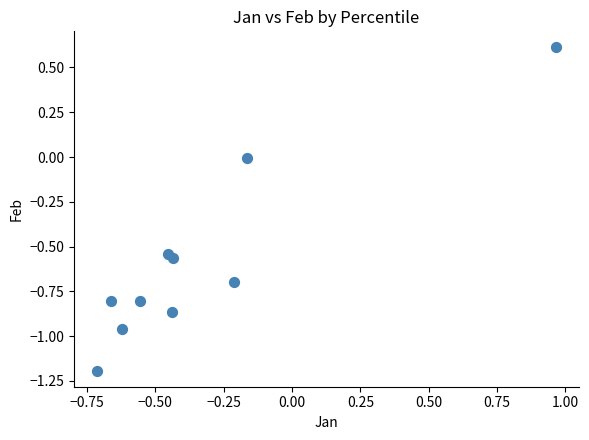

What is the range of Y values (max minus min)?

1.8